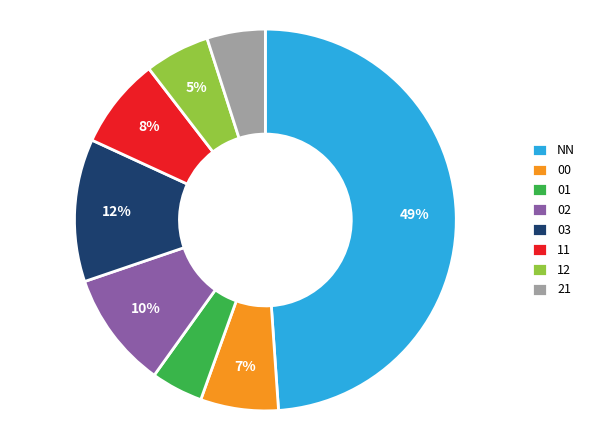

What is the largest slice in the pie chart?

NN